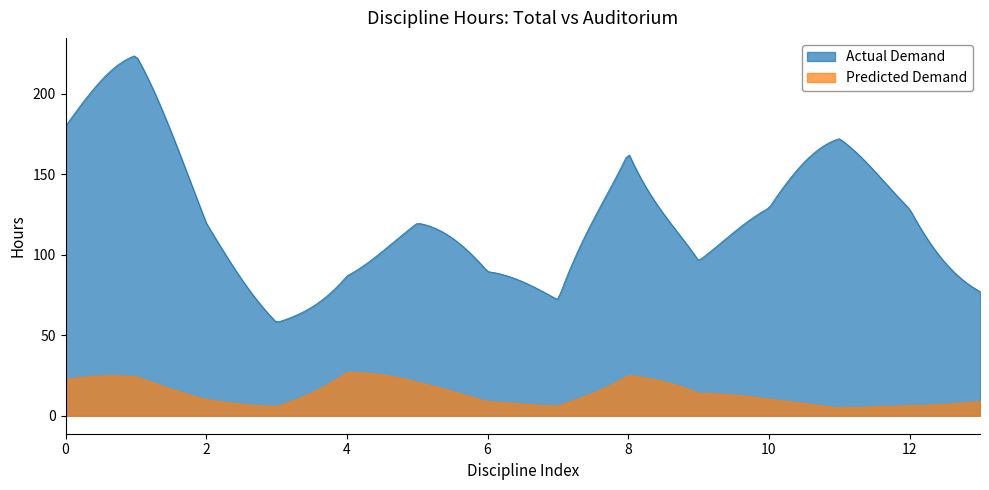

True or false: Predicted Demand and Actual Demand cross at least once.

False